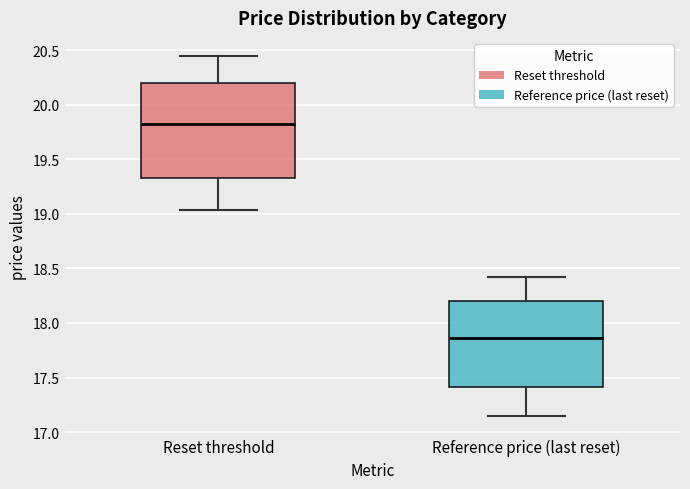

Reading left to right, read every box against the y-axis: the position of its median line, the range the box covers, and the ends of its whiskers. The values are not printed on the chart, so give them approximately, as read against the axis.

Reset threshold: median 19.85, box 19.35 to 20.20, whiskers 19.05 to 20.45
Reference price (last reset): median 17.85, box 17.40 to 18.20, whiskers 17.15 to 18.40